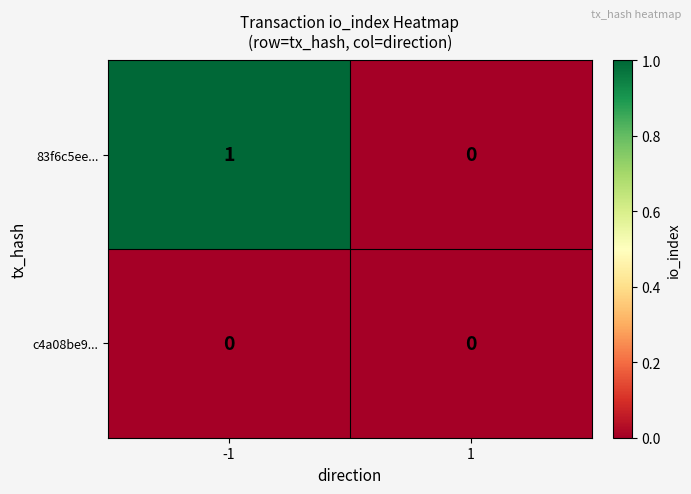

Reading right to left, transcribe all the data shown in this chart.

83f6c5ee...: 0	1
c4a08be9...: 0	0